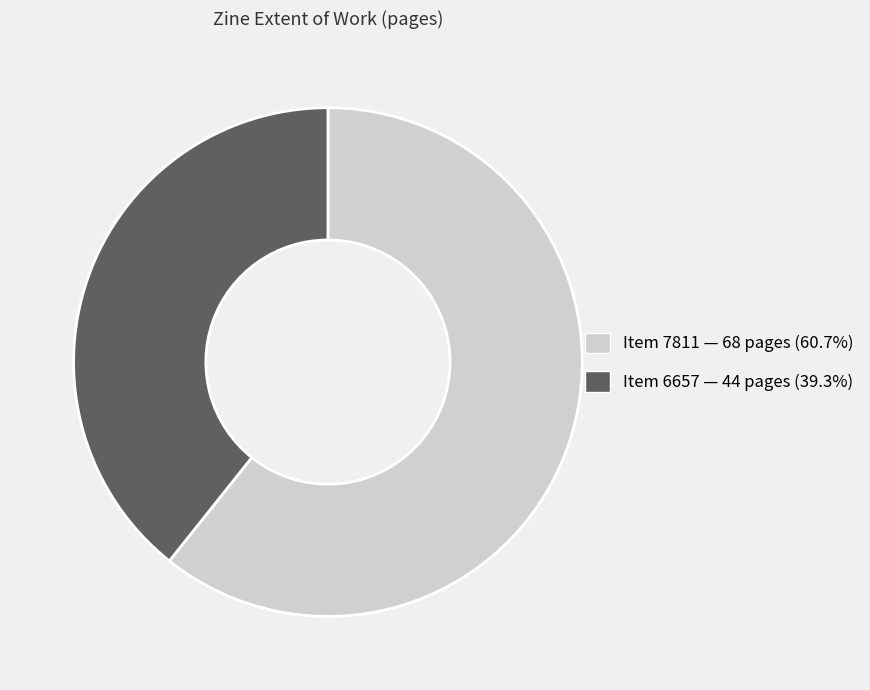

Does any single category account for the majority?

Yes